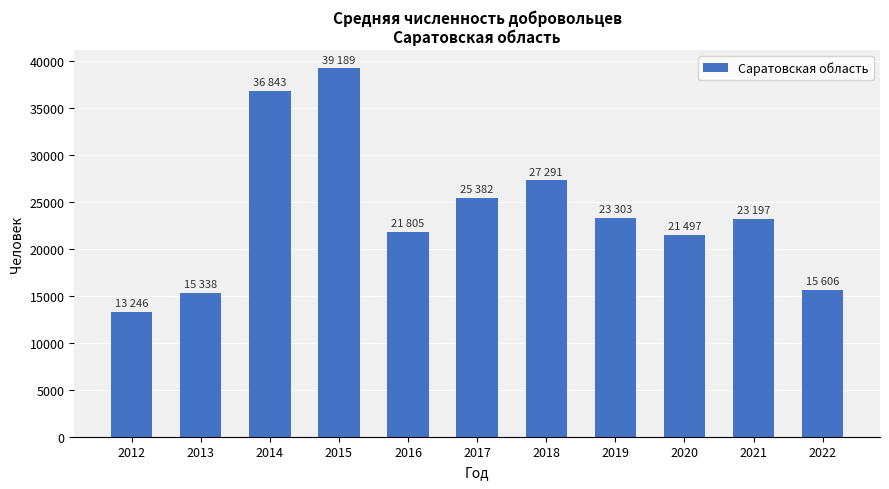

Which category has the highest value across all series?

2015